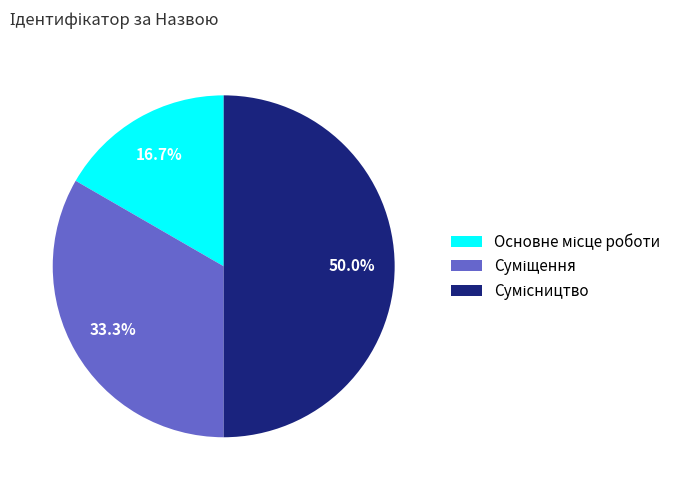

The Основне місце роботи slice represents 17% of the pie. True or false?

True